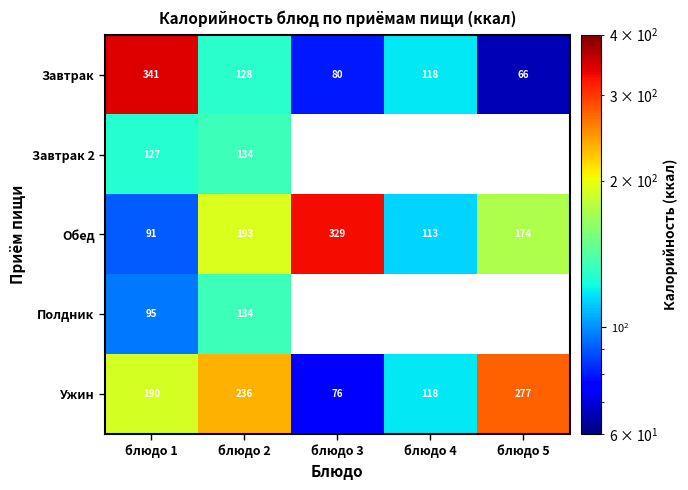

Rank the categories by Завтрак value from highest to lowest.

блюдо 1, блюдо 2, блюдо 4, блюдо 3, блюдо 5